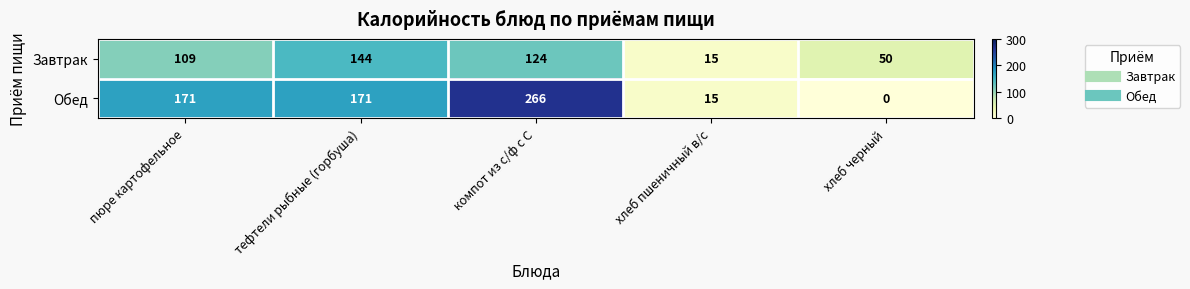

Which series has the largest total across all categories?

Обед